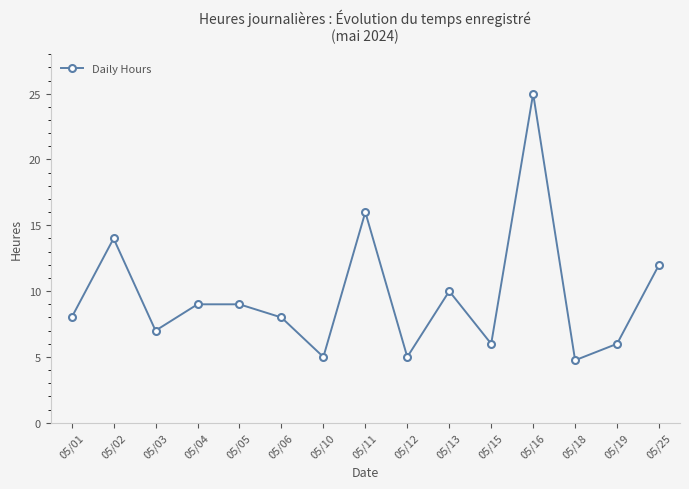

Is this an area chart (filled region under the line)?

No